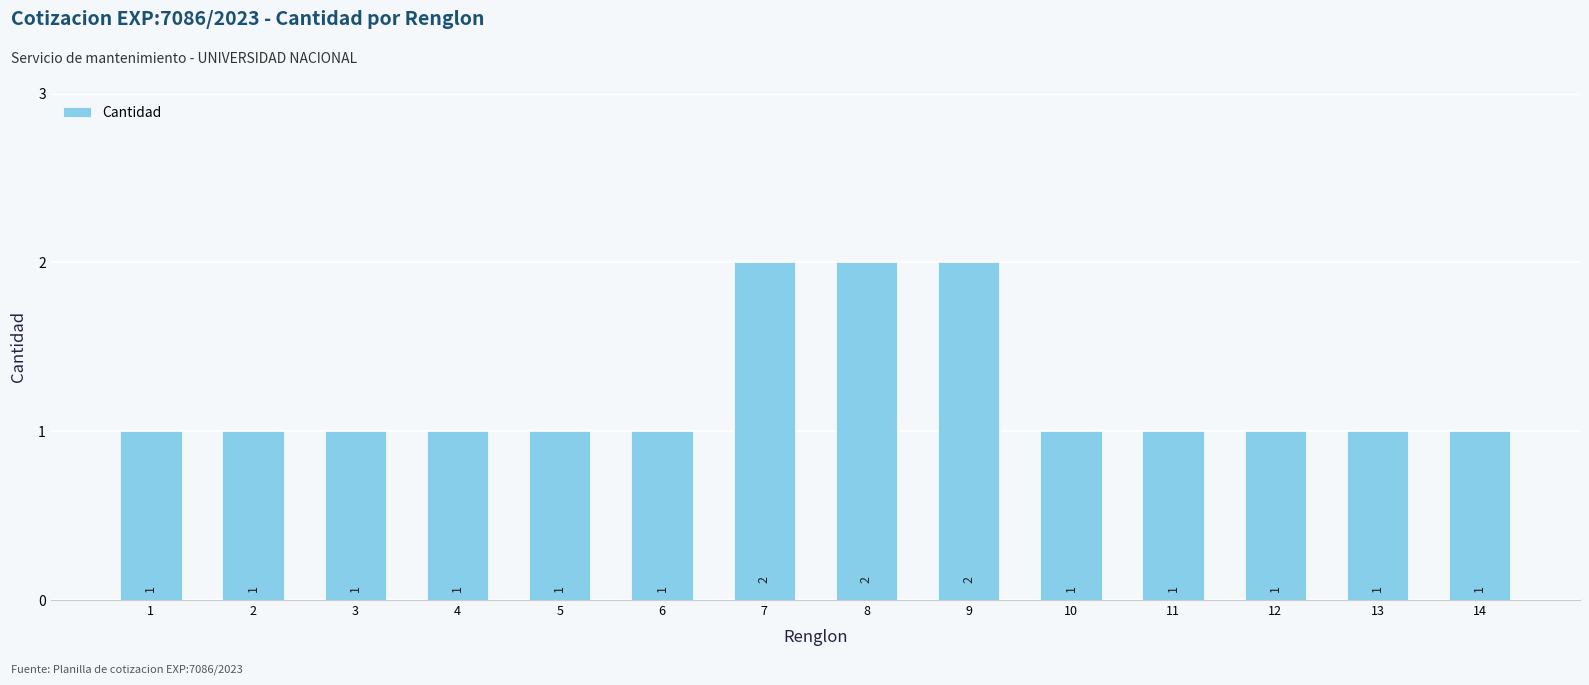

How many series are shown in this chart?

1